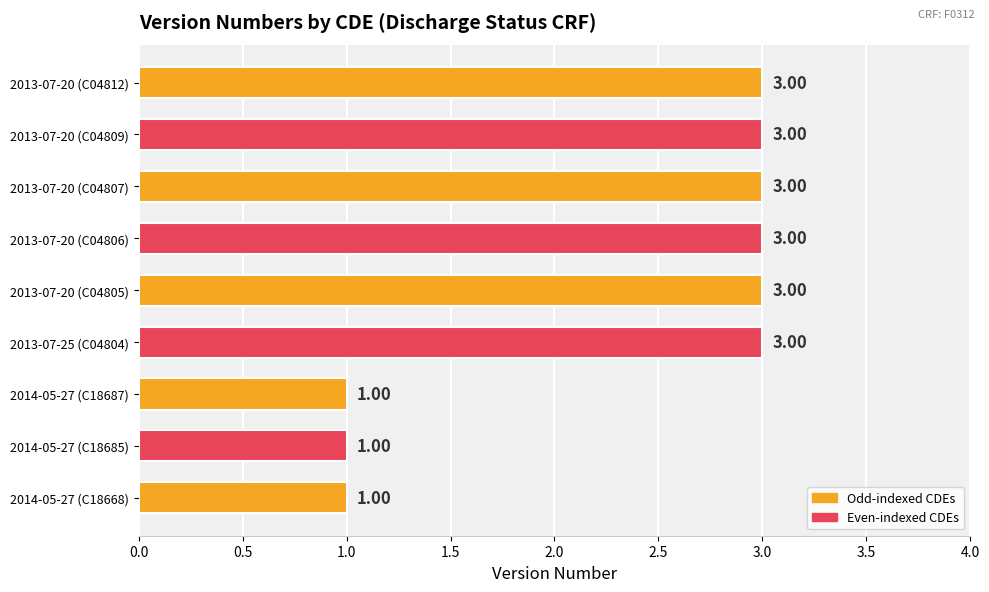

What is the sum of the values at 2013-07-20 (C04807) and 2014-05-27 (C18687)?

4